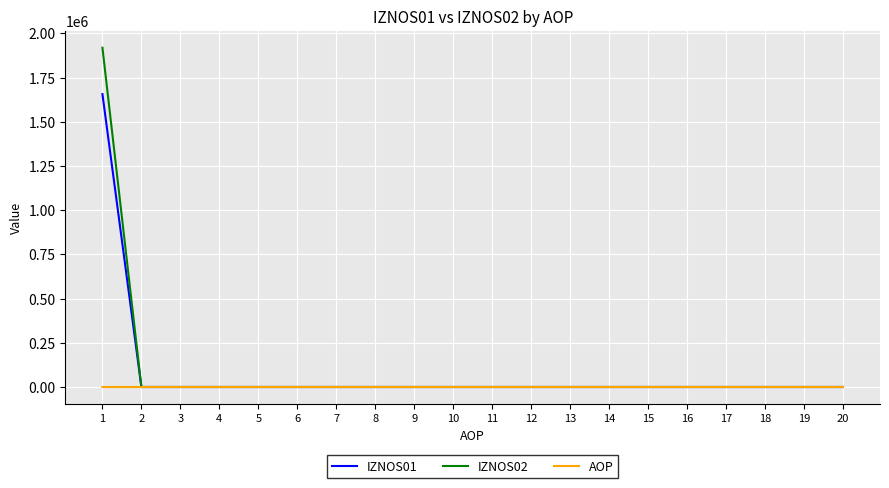

Which category has the highest value across all series?

1